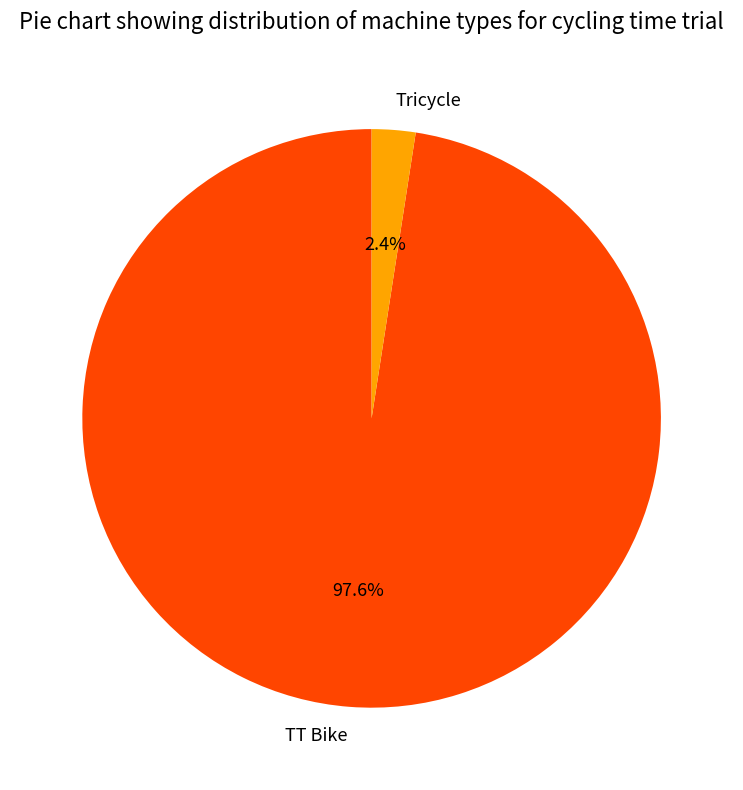

To the nearest percent, what portion does TT Bike represent?

98%